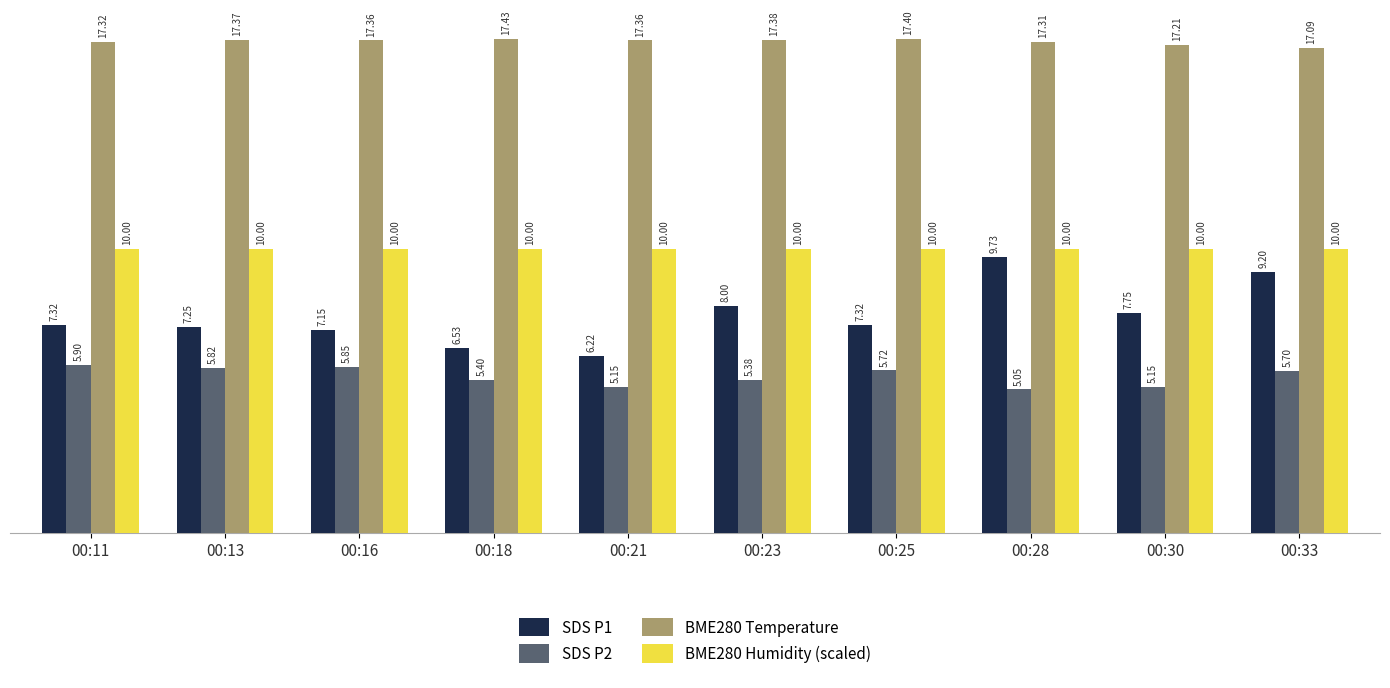

Rank the series at 00:28 from highest to lowest value.

BME280 Temperature, BME280 Humidity (scaled), SDS P1, SDS P2